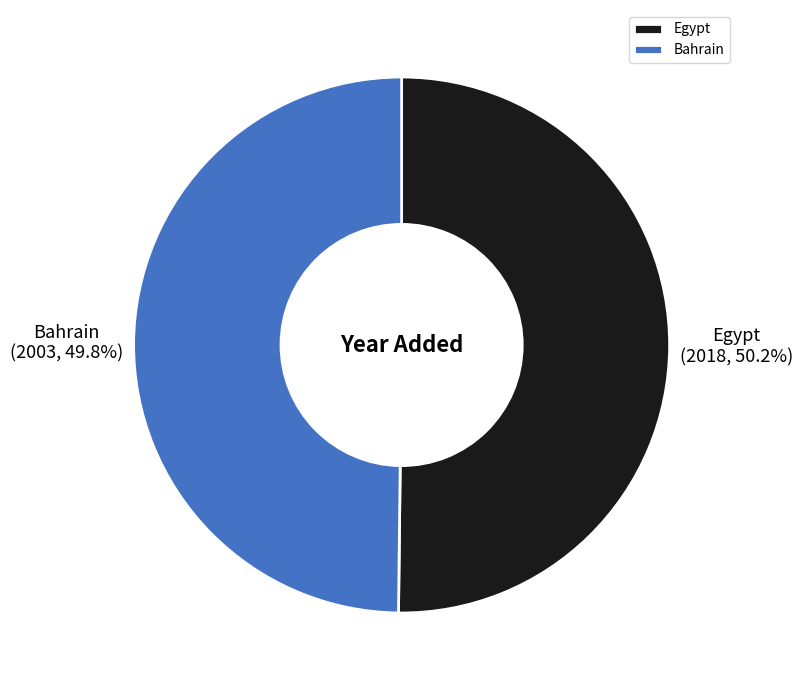

Does any single category account for the majority?

Yes